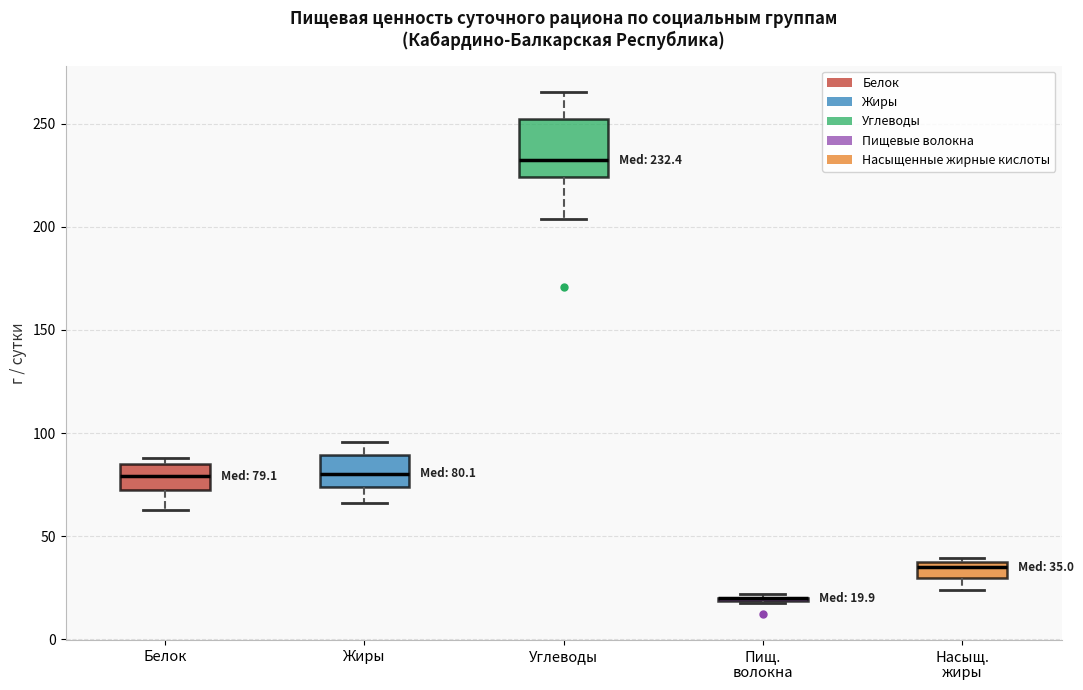

Which box is the tallest, from its lower edge to its upper edge?

Углеводы